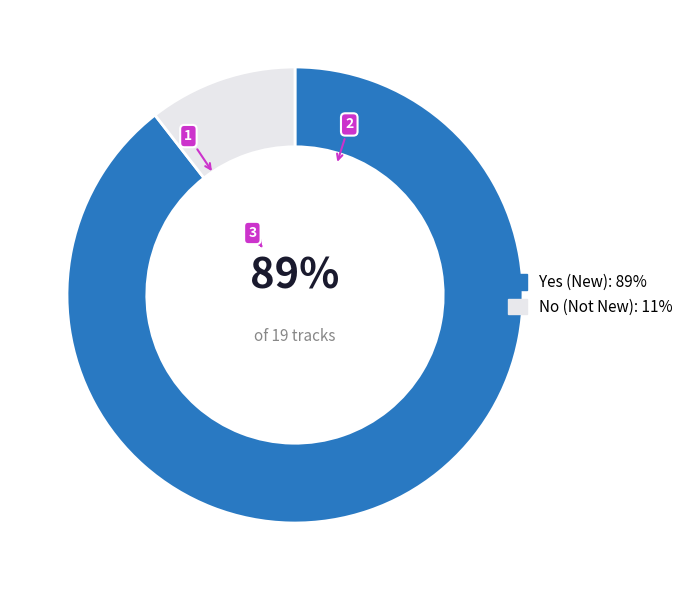

Which category has the biggest portion of the pie?

Yes